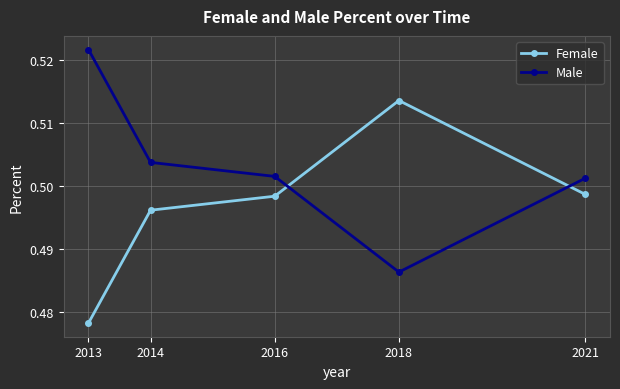

Where is the first local minimum for Male?

2018